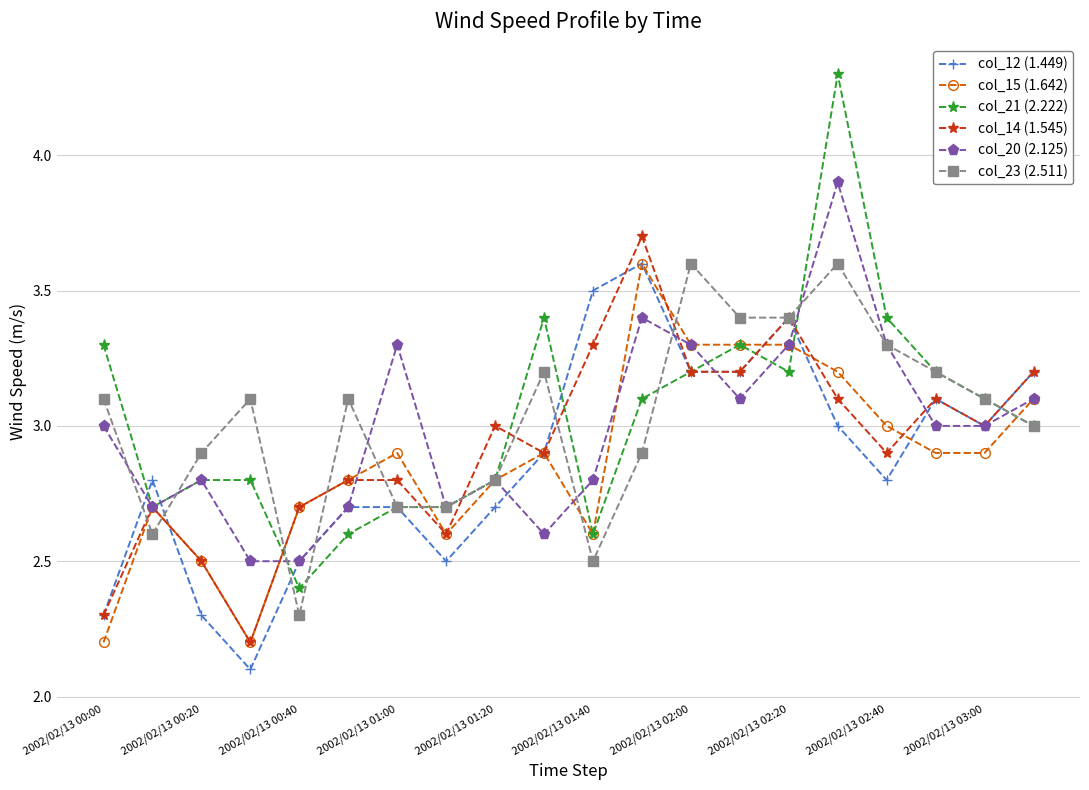

How many interior local peaks does the col_20 (2.125) series have?

5